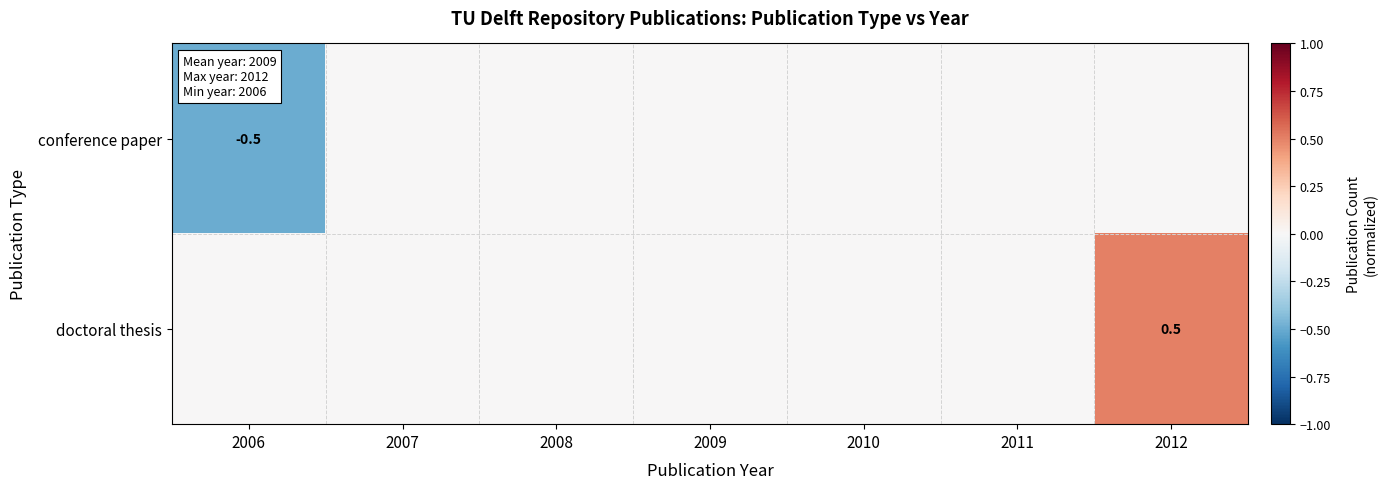

Which series has the largest range (max minus min)?

conference paper